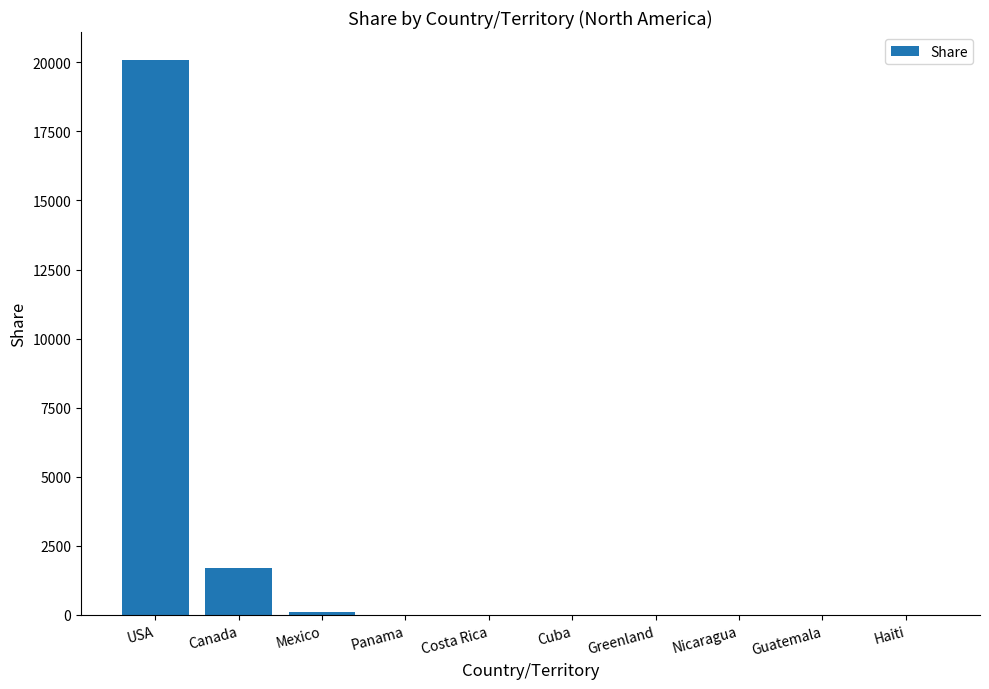

What is the average value?

2189.8